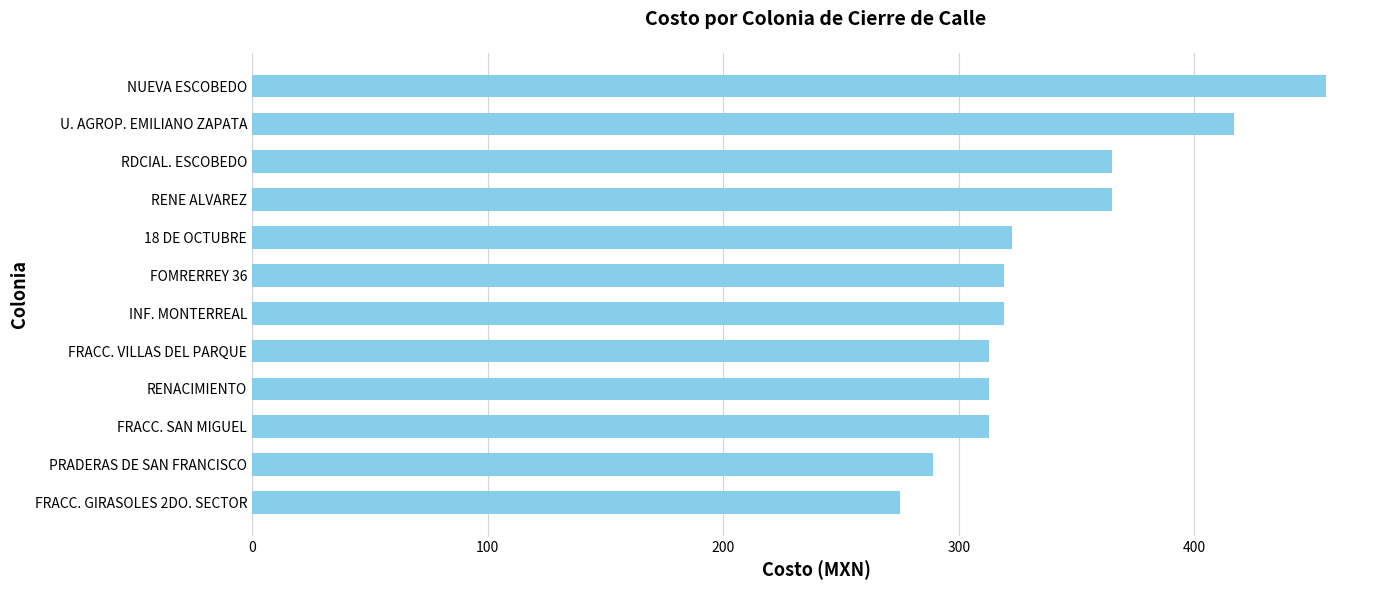

What is the sum of all values?

4066.5